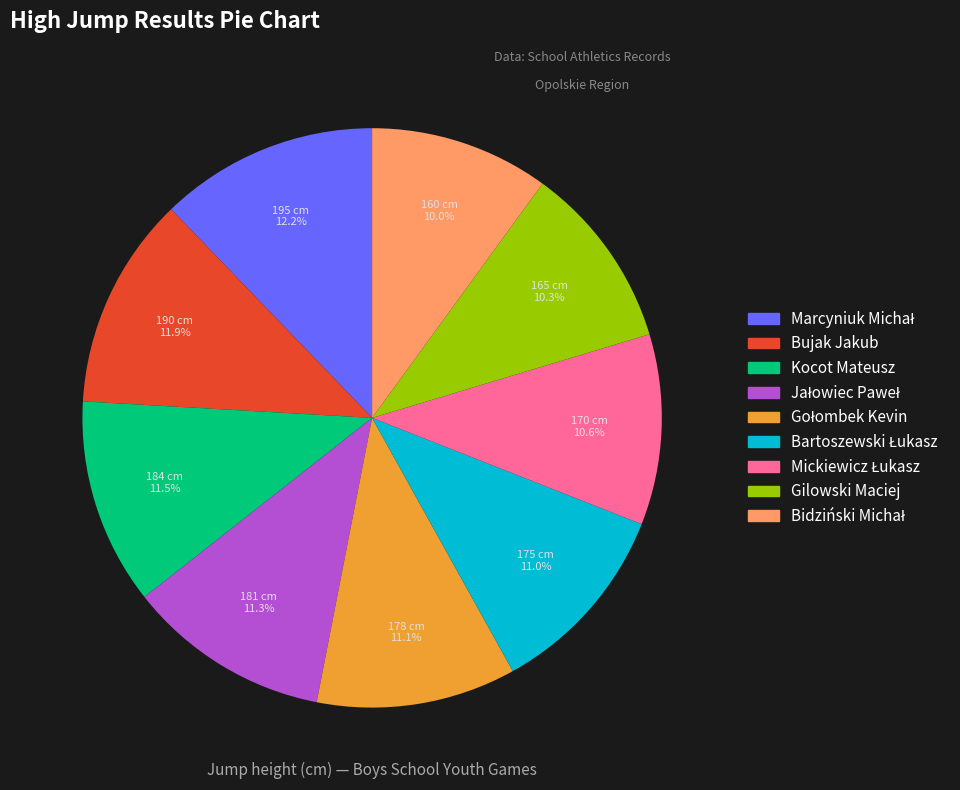

Does any single category account for the majority?

No